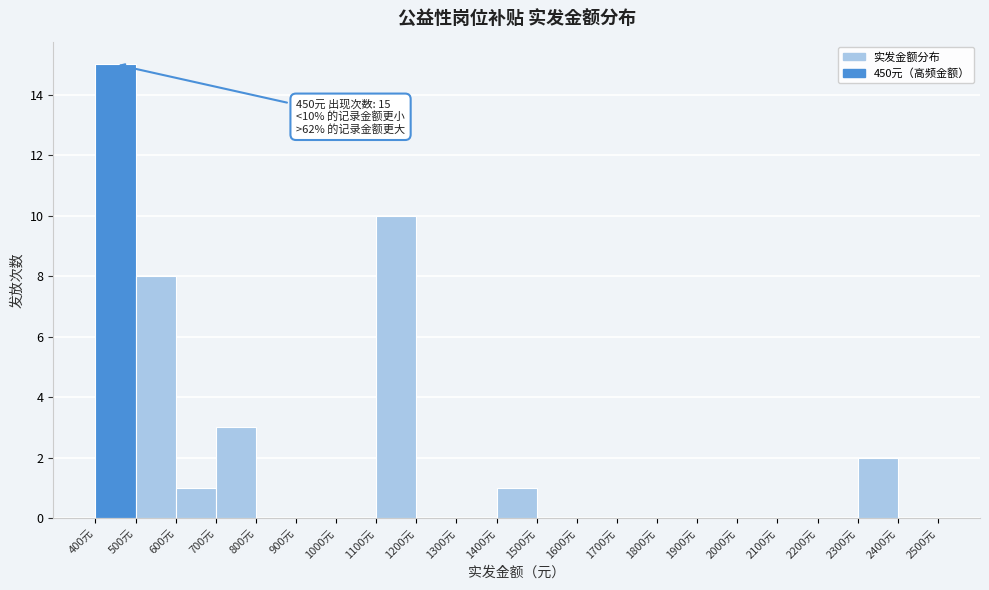

Over which range of the x-axis is the bar tallest?

400 to 500